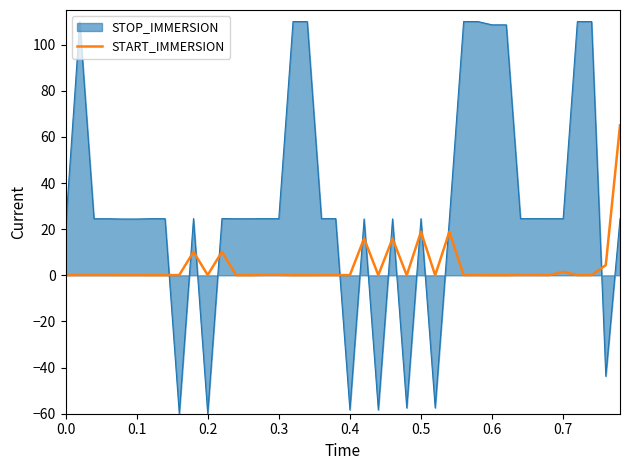

List the series in order of their peak value, lowest first.

START_IMMERSION, STOP_IMMERSION